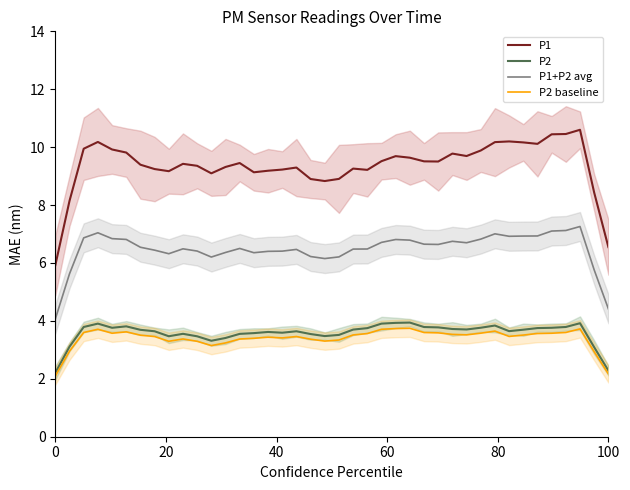

What is the maximum value for P2 baseline?

3.7